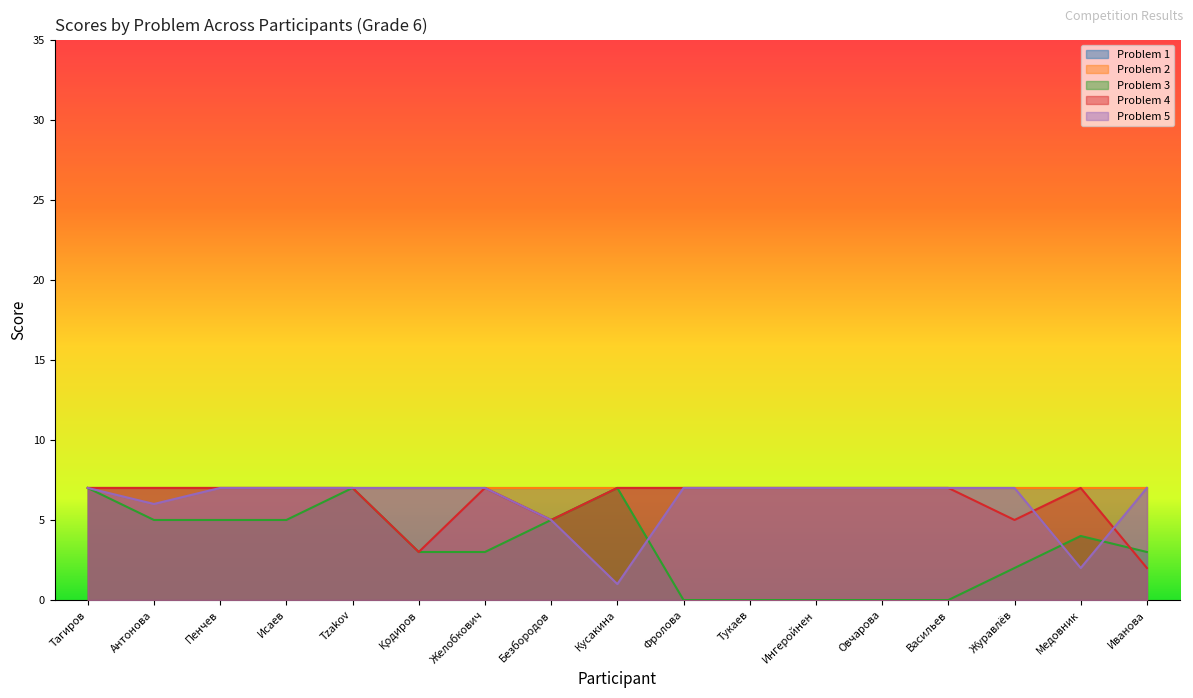

After their last crossing, which series has the higher values: Problem 3 or Problem 5?

Problem 5